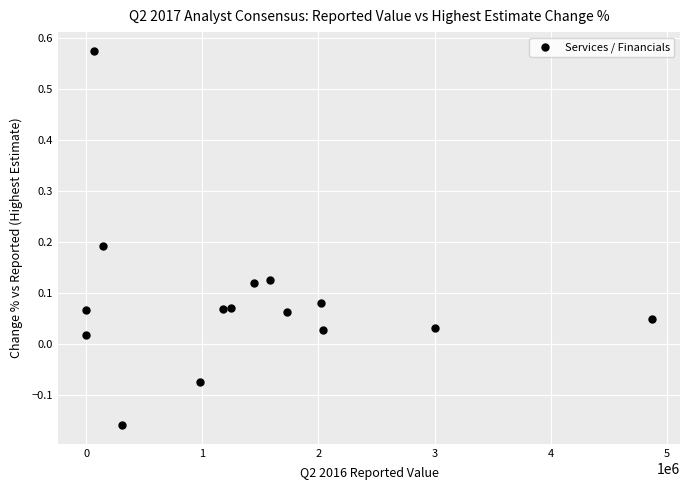

What is the range of Y values (max minus min)?

0.7